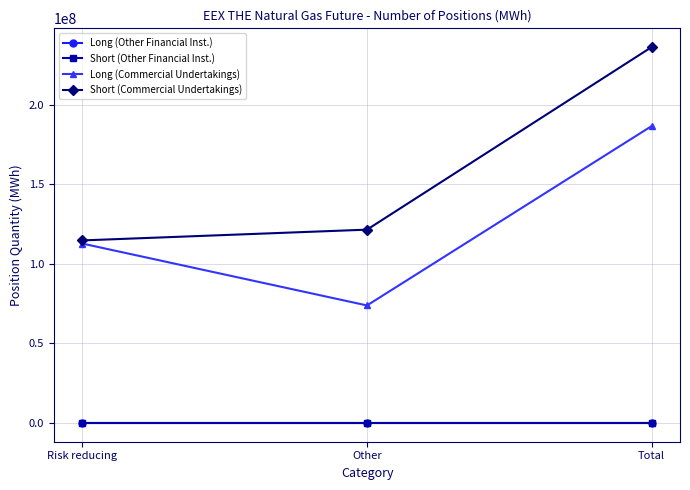

Is this an area chart (filled region under the line)?

No